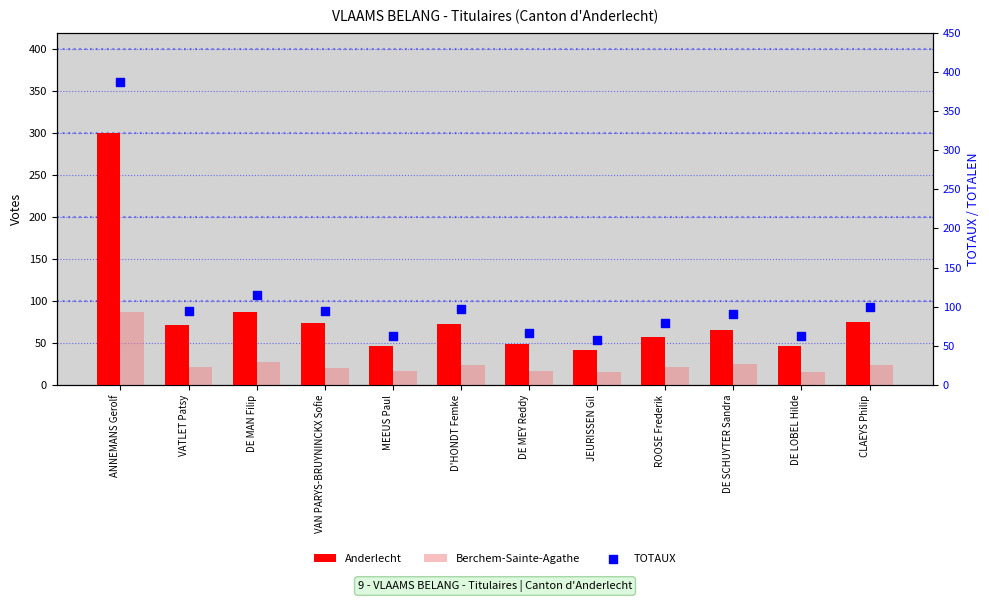

Is the value of Berchem-Sainte-Agathe at DE SCHUYTER Sandra greater than the value of Anderlecht at DE SCHUYTER Sandra?

No